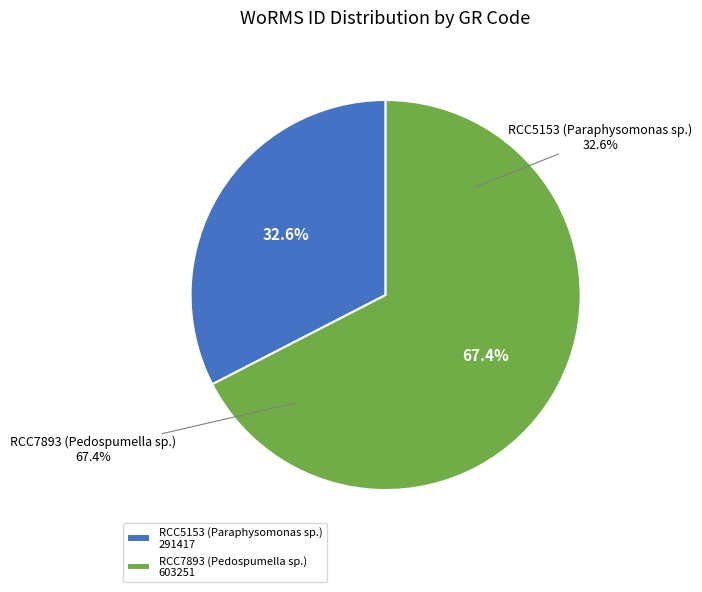

Is it true that RCC5153 (Paraphysomonas sp.) is 44% of the pie?

False